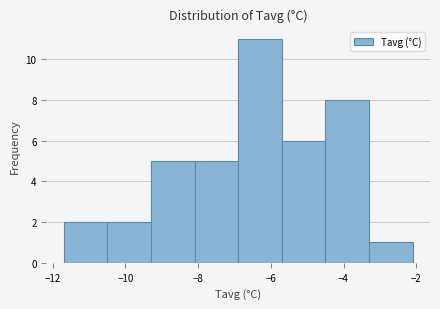

What is the height of the bar covering -6.9 to -5.7 on the x-axis? Neither the bar edges nor the heights are printed on the chart, so give them approximately, as read against the axes.

11